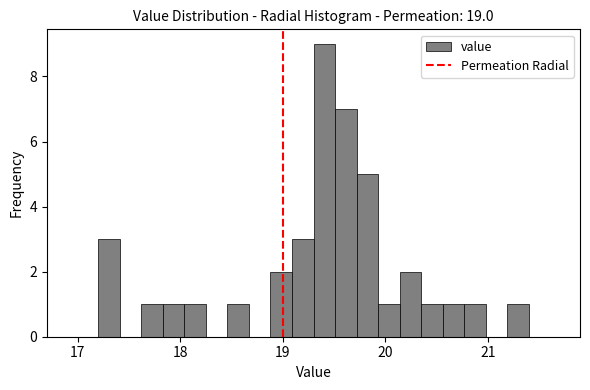

Around what value on the x-axis is the tallest bar? Give the approximate position of its centre, as read against the axis.

19.4